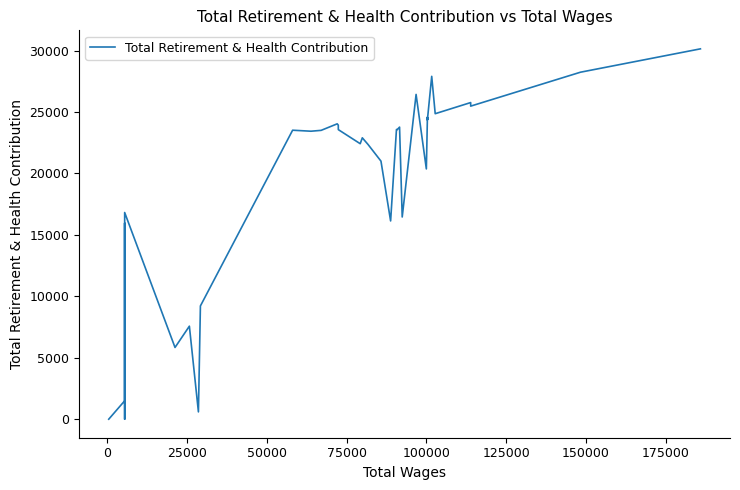

What is the value of the 17th point from the left?

23930